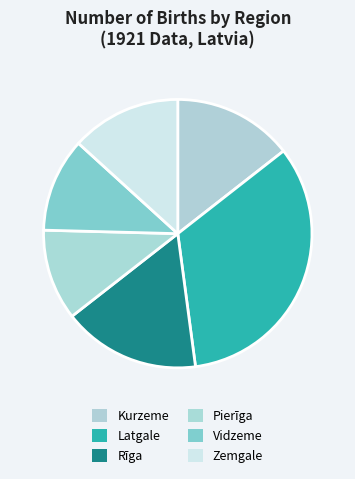

What is the total percentage of Pierīga and Latgale?

44.4%